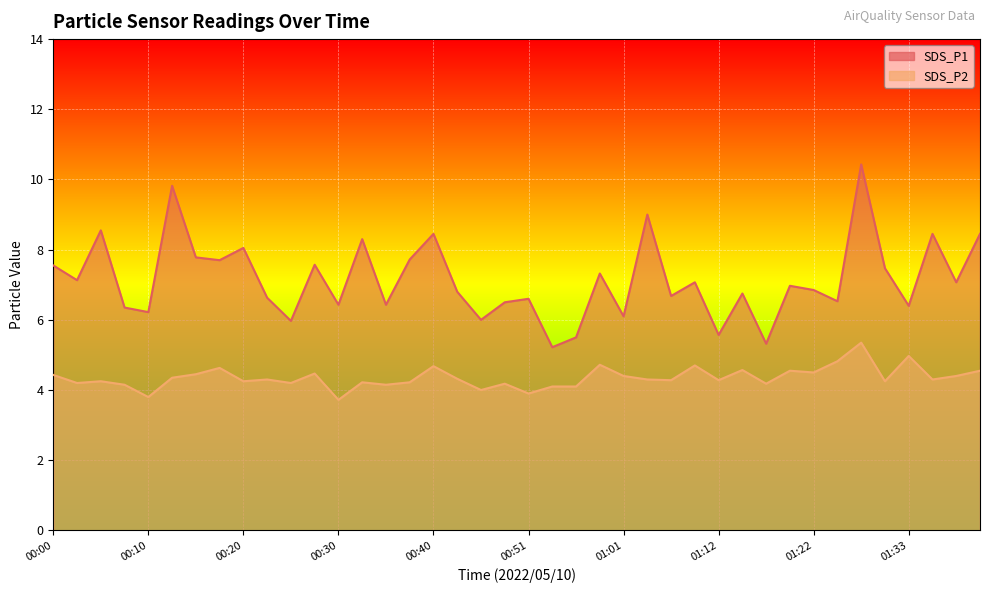

True or false: SDS_P1 and SDS_P2 cross at least once.

False